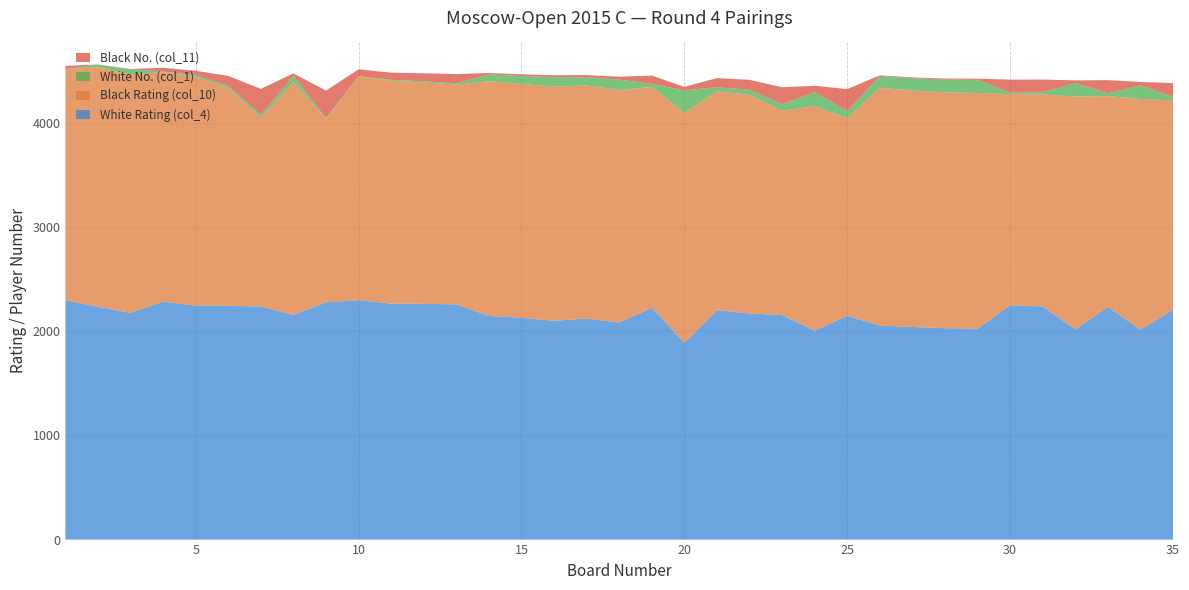

Reading left to right, list all the values displayed in this chart.

White Rating (col_4): 1=2298	2=2234	3=2175	4=2284	5=2246	6=2244	7=2236	8=2155	9=2277	10=2297	11=2265	12=2262	13=2257	14=2146	15=2128	16=2099	17=2121	18=2084	19=2224	20=1888	21=2200	22=2170	23=2154	24=2005	25=2147	26=2054	27=2040	28=2028	29=2025	30=2249	31=2237	32=2017	33=2233	34=2014	35=2207
Black Rating (col_10): 1=2216	2=2298	3=2287	4=2202	5=2193	6=2089	7=1815	8=2235	9=1761	10=2147	11=2137	12=2124	13=2109	14=2251	15=2246	16=2246	17=2236	18=2229	19=2120	20=2206	21=2102	22=2097	23=1962	24=2153	25=1898	26=2280	27=2268	28=2263	29=2260	30=2025	31=2034	32=2234	33=2022	34=2214	35=2006
White No. (col_1): 1=1	2=25	3=49	4=5	5=17	6=19	7=23	8=59	9=7	10=3	11=9	12=11	13=13	14=66	15=74	16=92	17=78	18=100	19=29	20=216	21=37	22=51	23=60	24=135	25=64	26=115	27=119	28=123	29=125	30=15	31=21	32=129	33=27	34=131	35=33
Black No. (col_11): 1=30	2=2	3=4	4=36	5=42	6=97	7=250	8=24	9=263	10=65	11=69	12=77	13=87	14=14	15=16	16=18	17=22	18=28	19=79	20=34	21=89	22=93	23=164	24=61	25=213	26=6	27=8	28=10	29=12	30=124	31=122	32=26	33=126	34=32	35=134